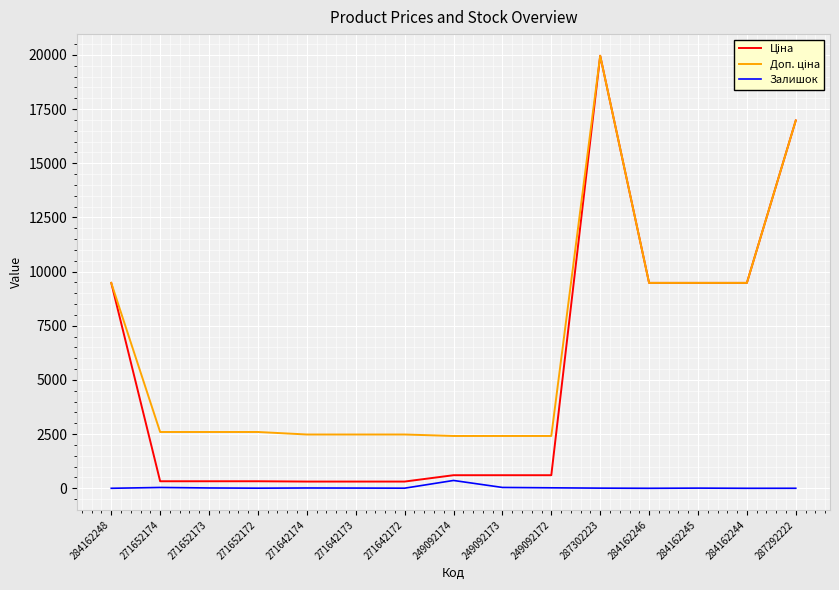

At which category is the sum across all series the highest?

287302223